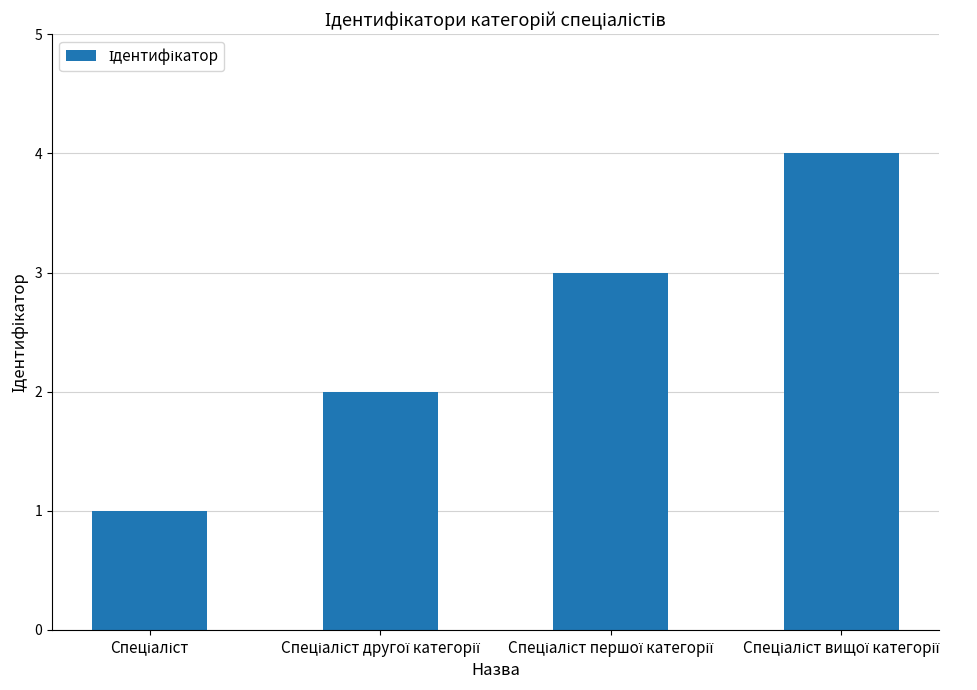

What is the sum of all values?

10